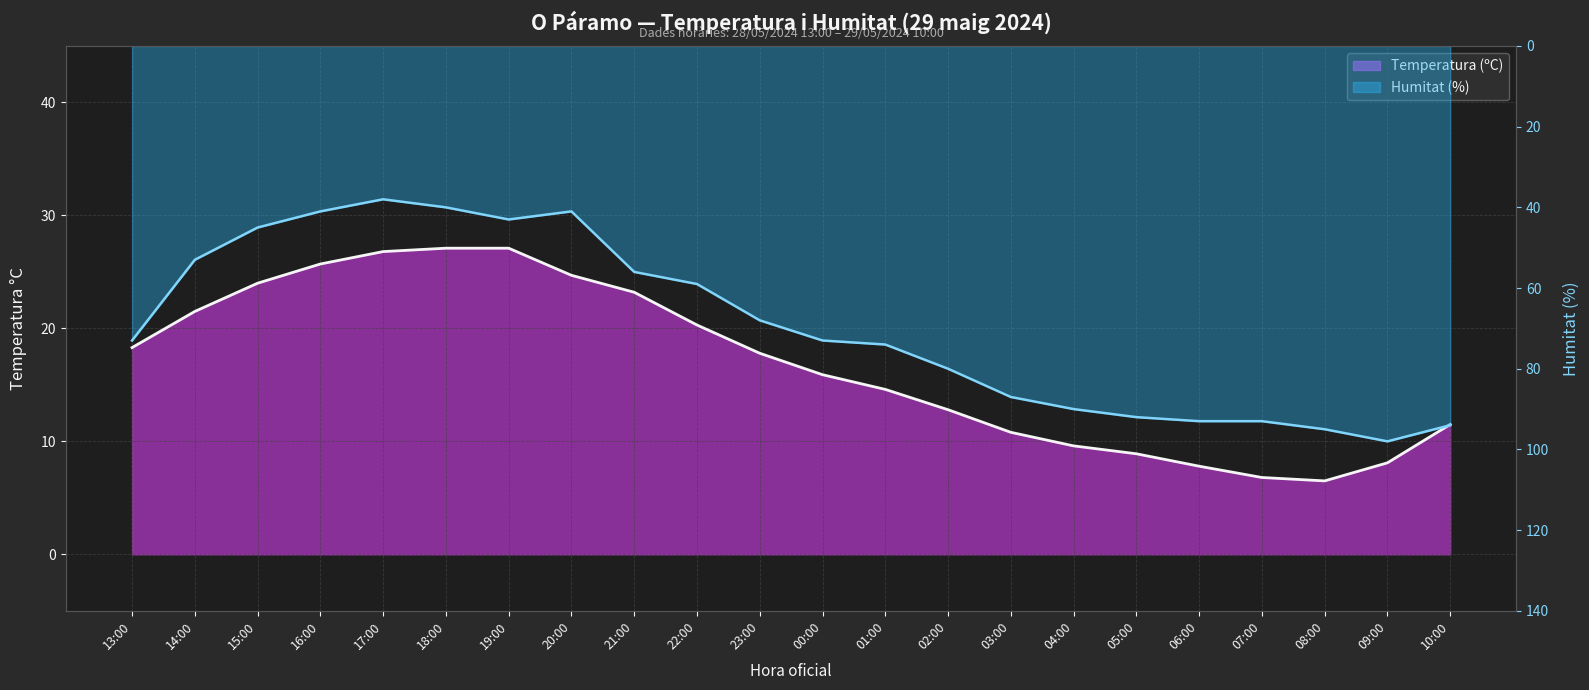

The Temperatura (ºC) series shows 17.8 at 23:00. True or false?

True